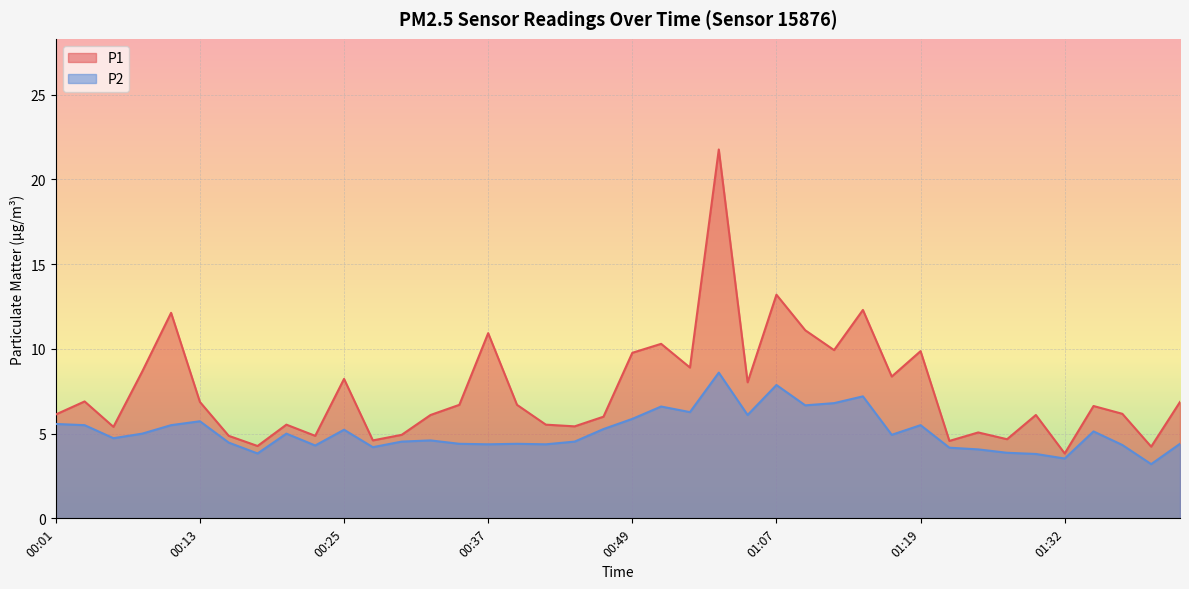

Between 00:59 and 01:09, which series saw the biggest shift?

P1